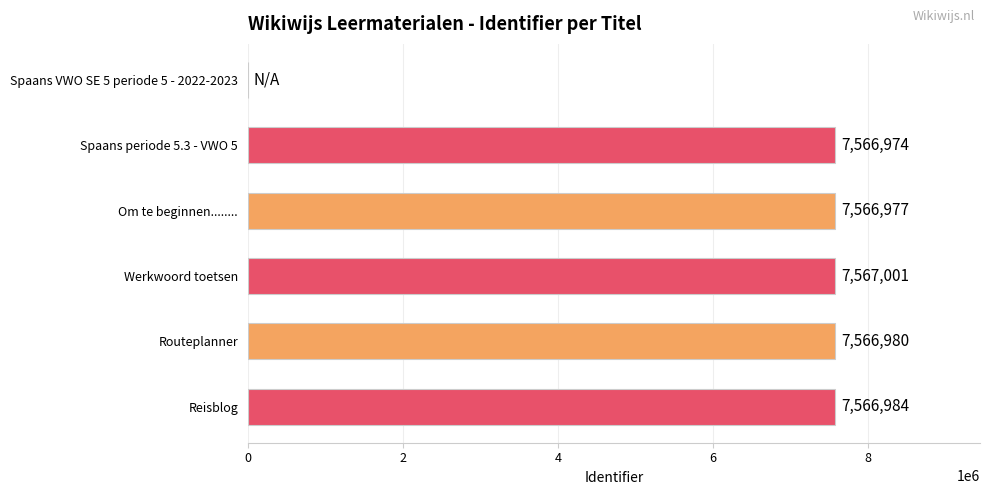

What is the sum of the values at Routeplanner and Spaans VWO SE 5 periode 5 - 2022-2023?

7566980